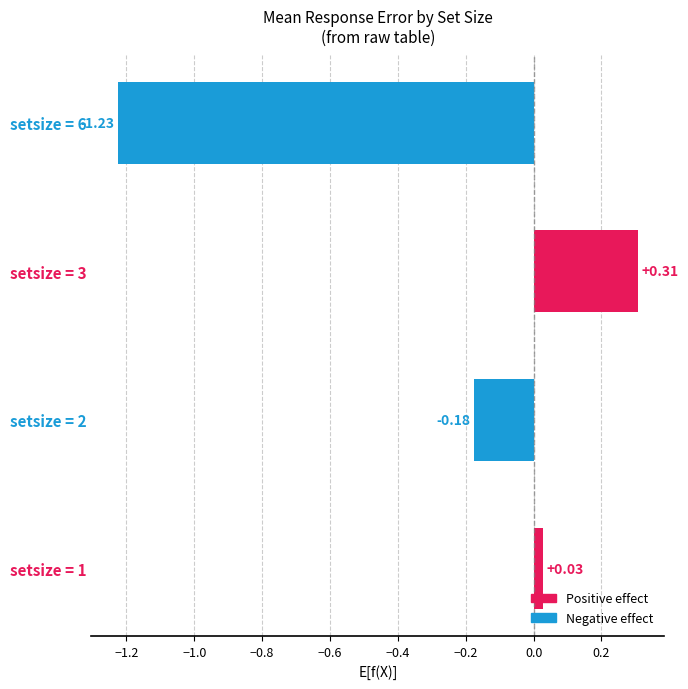

How many distinct data groups are displayed?

1